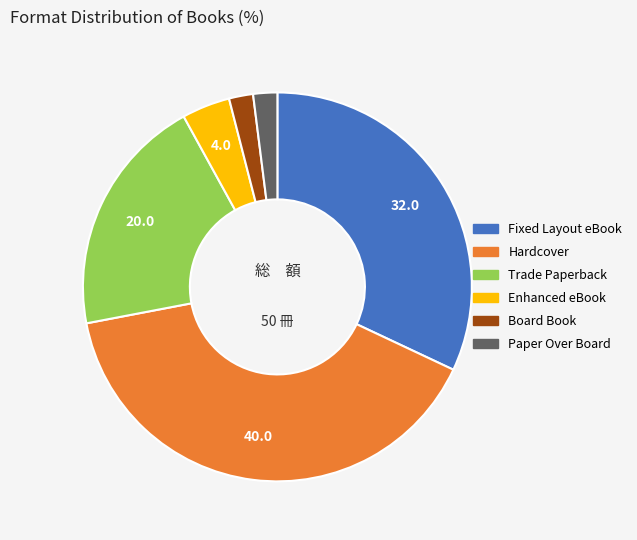

Combined, do Paper Over Board and Hardcover account for over 50%?

No